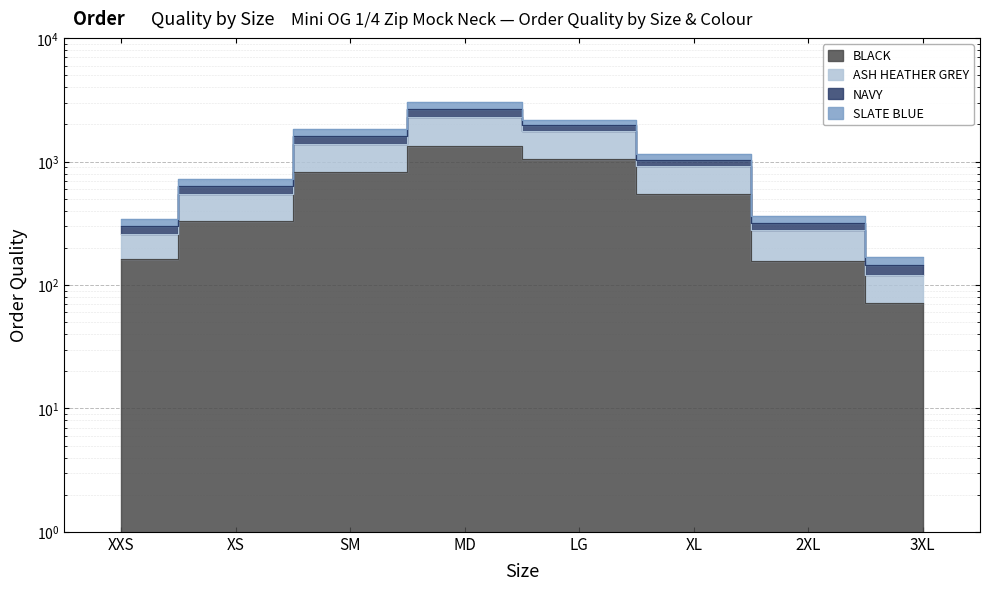

List the labels in order of NAVY value, smallest first.

3XL, XXS, 2XL, XS, XL, SM, LG, MD